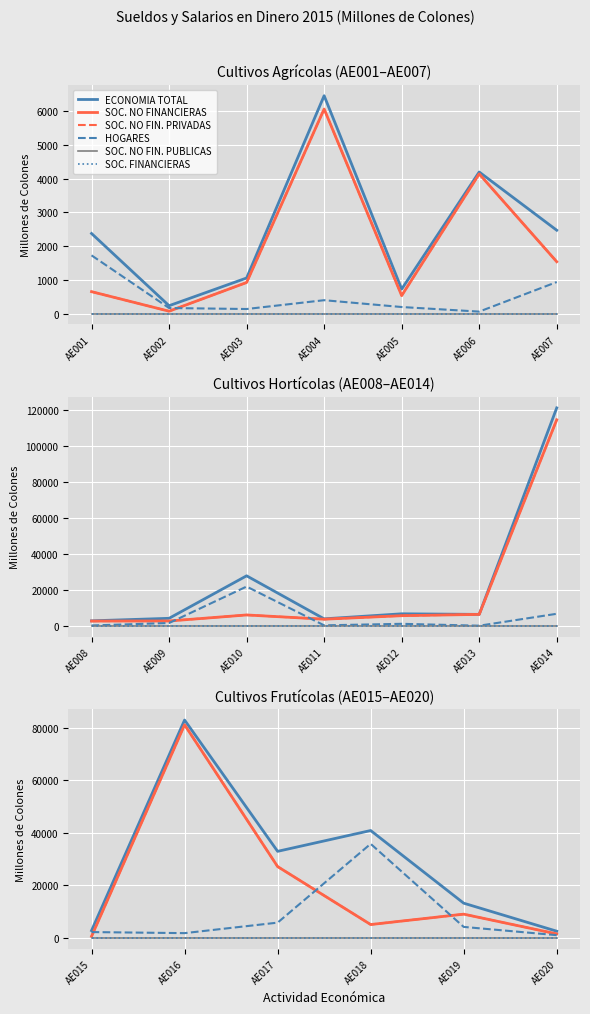

How many lines are shown in the chart?

6